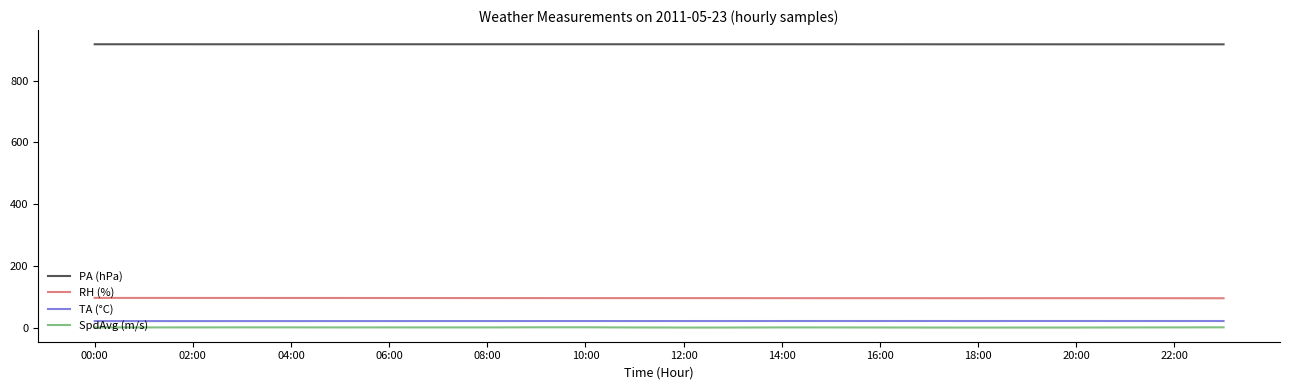

True or false: RH (%) and TA (°C) cross at least once.

False